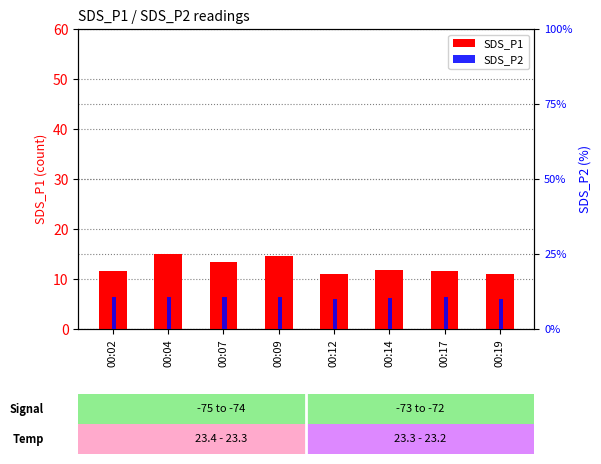

Reading left to right, extract all data points from this chart.

SDS_P1: 11.7	15.0	13.3	14.6	11.0	11.7	11.7	11.0
SDS_P2: 10.6	10.6	10.8	10.6	9.9	10.2	10.6	10.0